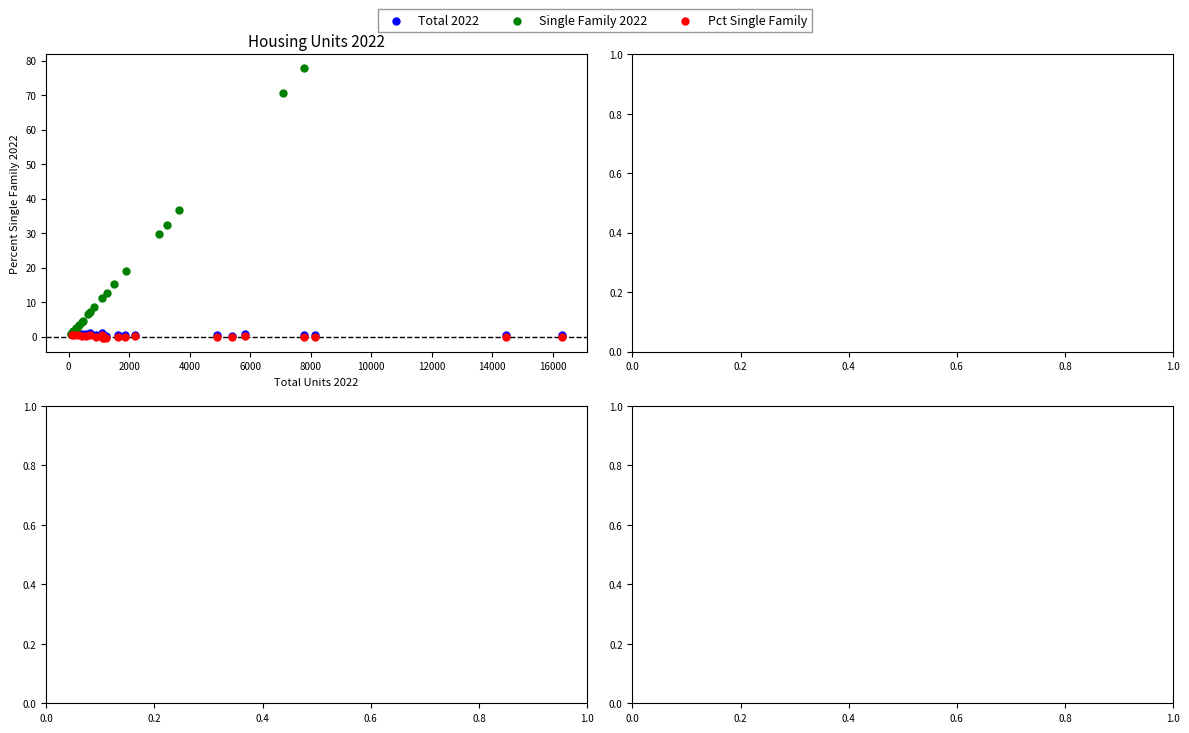

Which series has the widest spread of Y values?

Single Family 2022